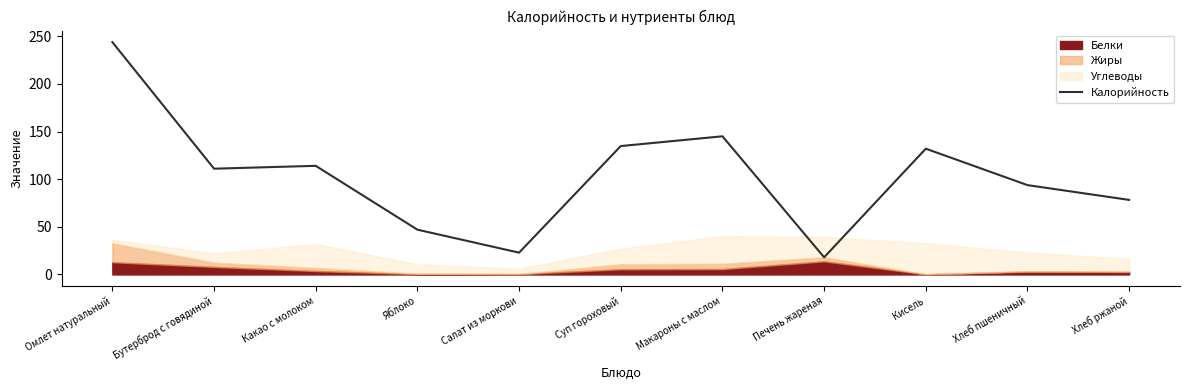

Reading left to right, transcribe all the data shown in this chart.

Омлет натуральный=243.8	Бутерброд с говядиной=111.0	Какао с молоком=114.0	Яблоко=47.0	Салат из моркови=22.9	Суп гороховый=134.8	Макароны с маслом=145.0	Печень жареная=18.0	Кисель=132.0	Хлеб пшеничный=93.8	Хлеб ржаной=78.2